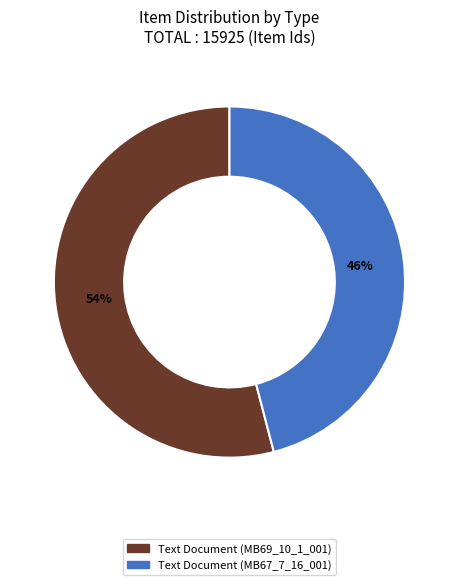

Which has a higher value, Text Document (MB67_7_16_001) or Text Document (MB69_10_1_001)?

Text Document (MB69_10_1_001)